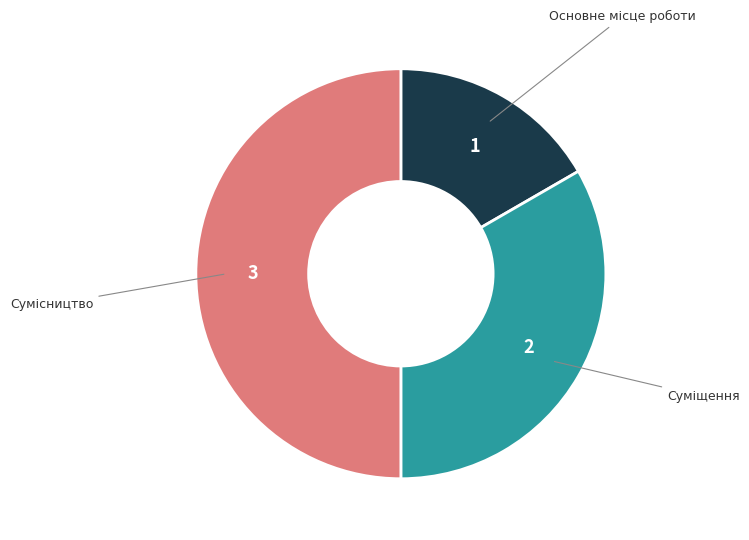

To the nearest percent, what is the average slice percentage?

33%